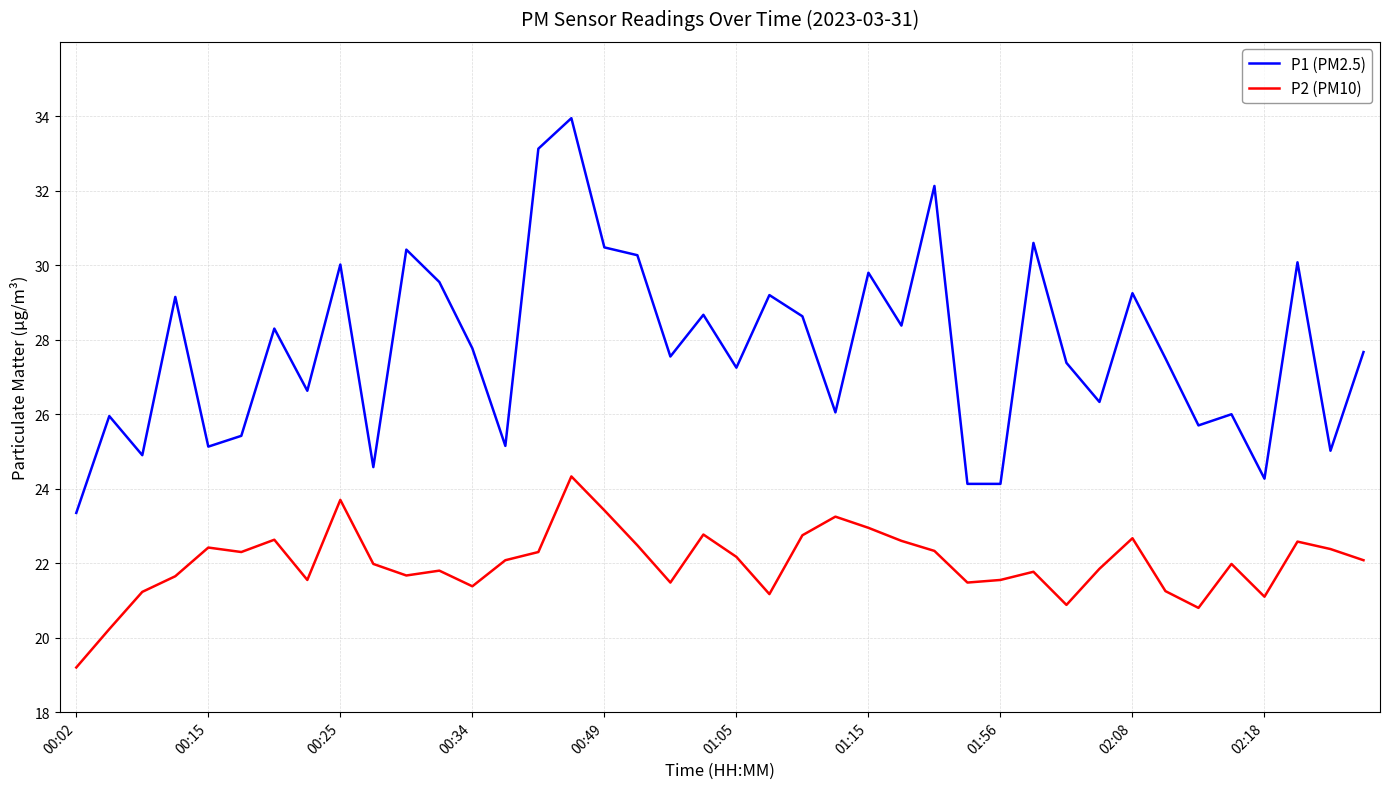

List the series in order of their overall mean, lowest first.

P2 (PM10), P1 (PM2.5)